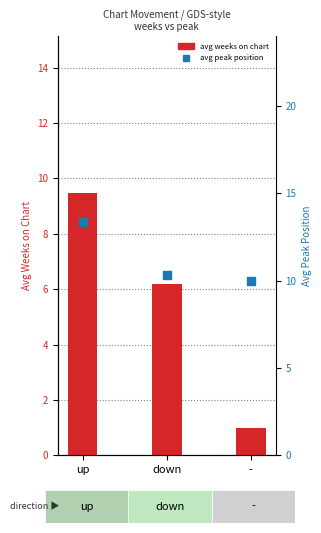

Which series reaches the maximum Y coordinate?

avg peak position